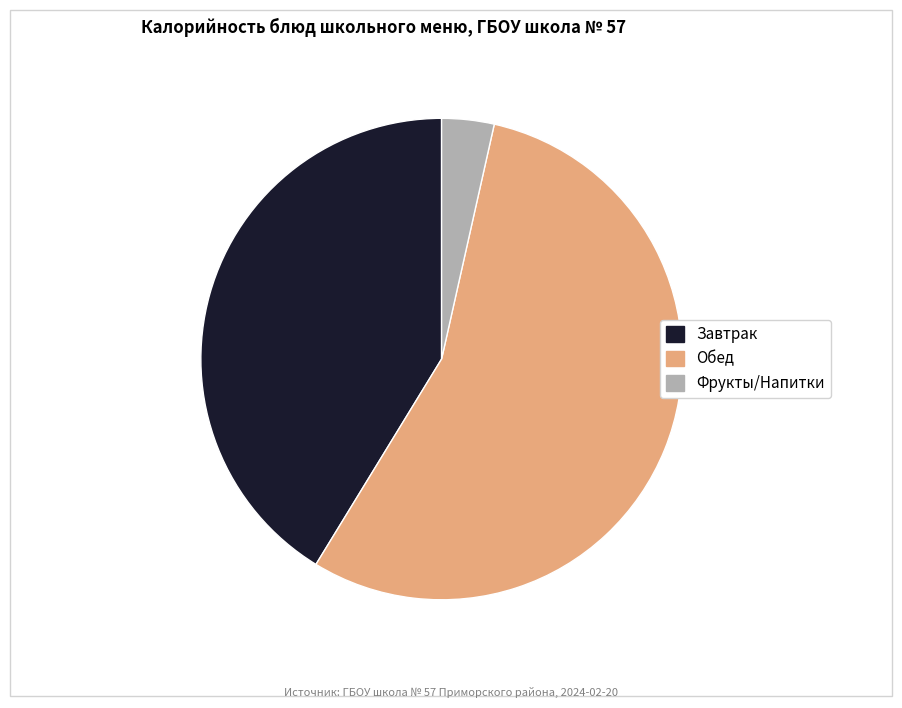

Is there a majority slice in this chart?

Yes